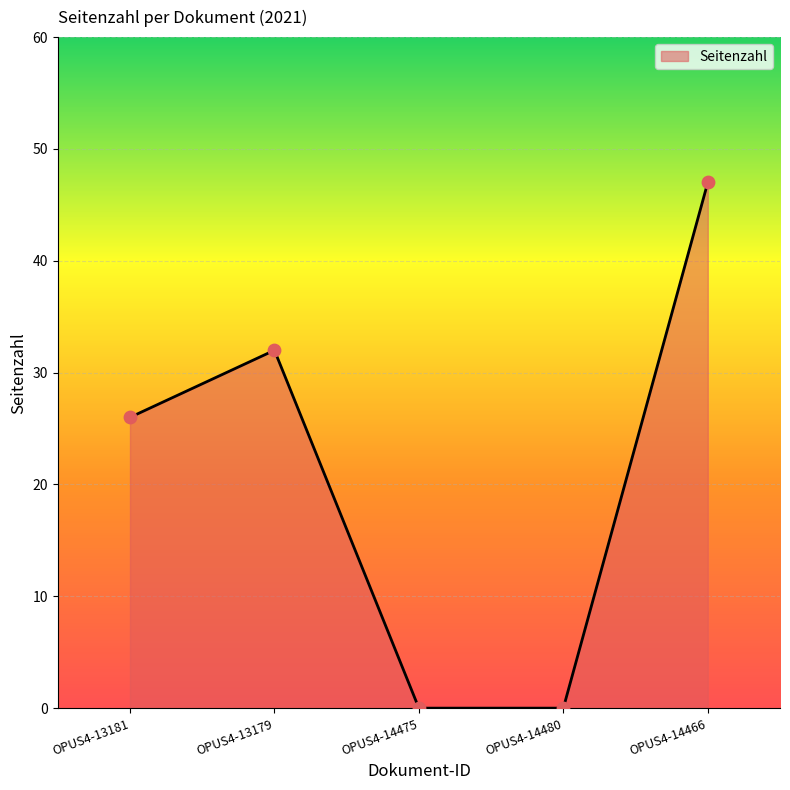

What is the change in value from OPUS4-13181 to OPUS4-14480?

-26